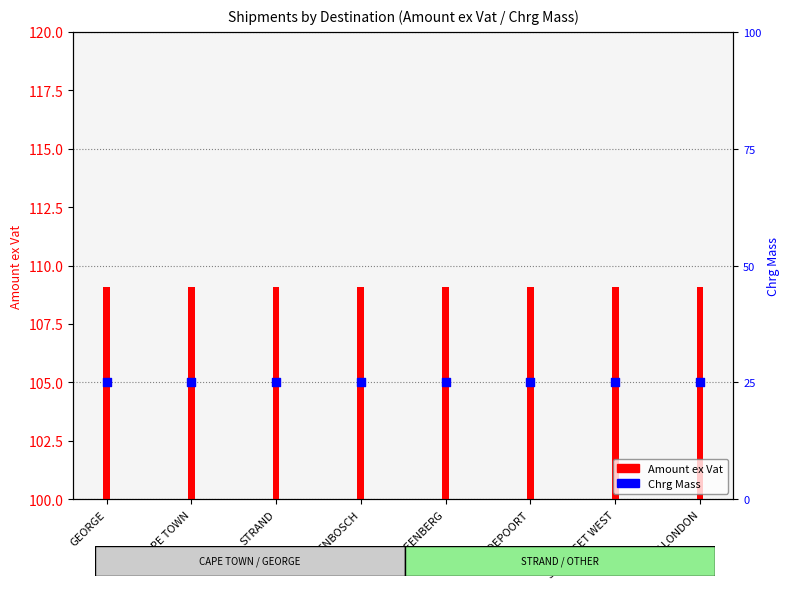

Is the value of Chrg Mass at GEORGE greater than the value of Amount ex Vat at CAPE TOWN?

No